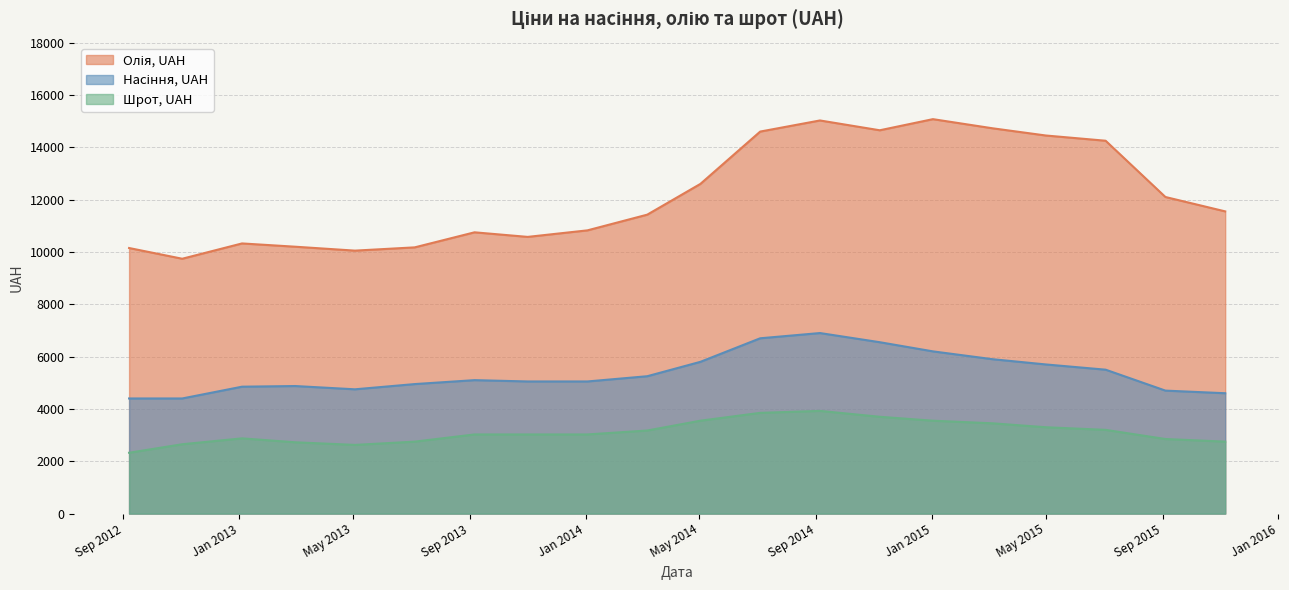

What is the difference between the second highest and minimum values in the Олія, UAH series?

5285